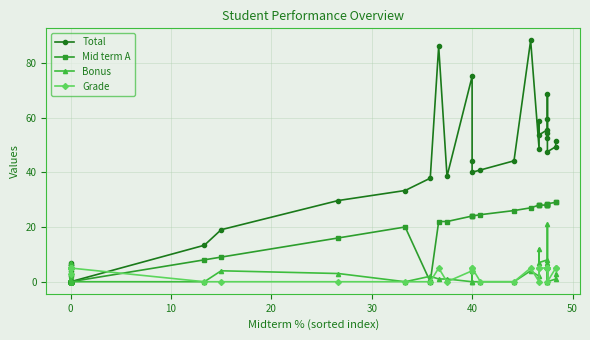

How many Grade values are between 0 and 5?

38